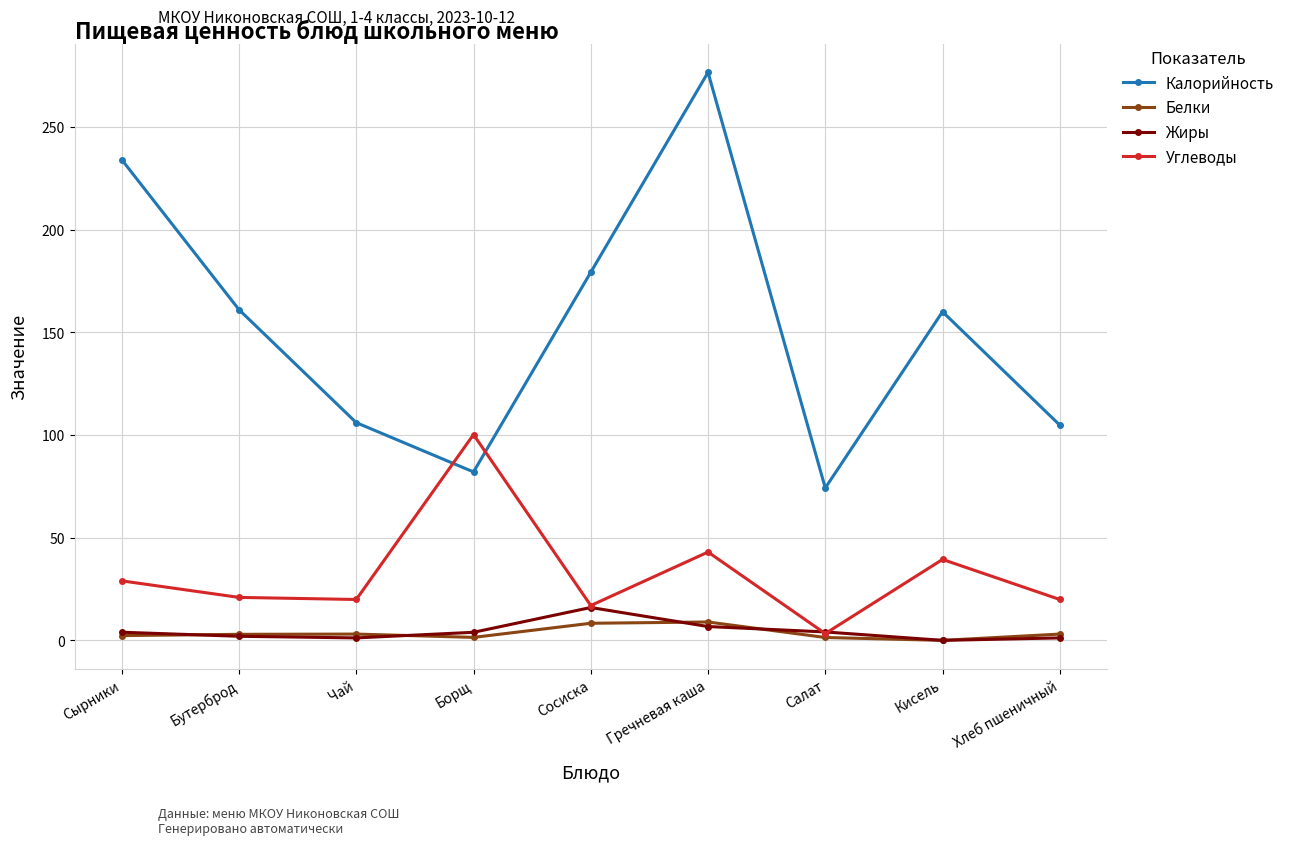

In Углеводы, how many points are lower than both neighbors (excluding endpoints)?

3